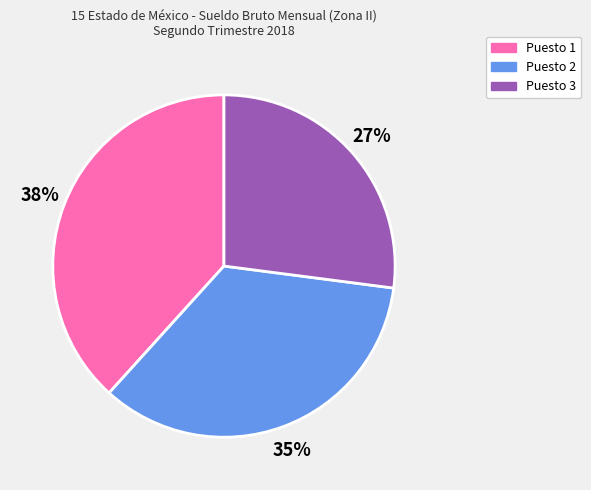

Is there any slice that represents more than half of the pie?

No